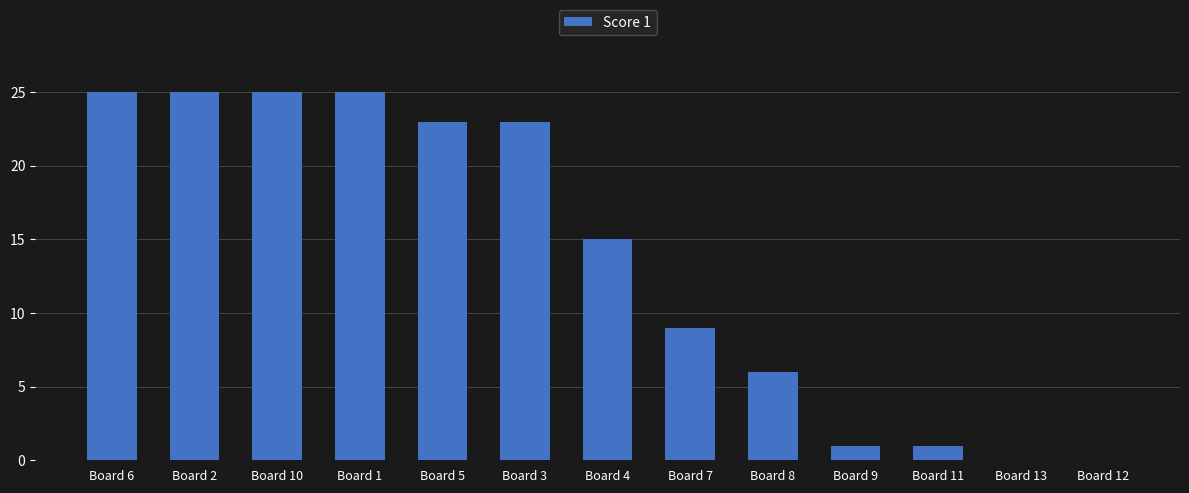

What is the sum of all values?

178